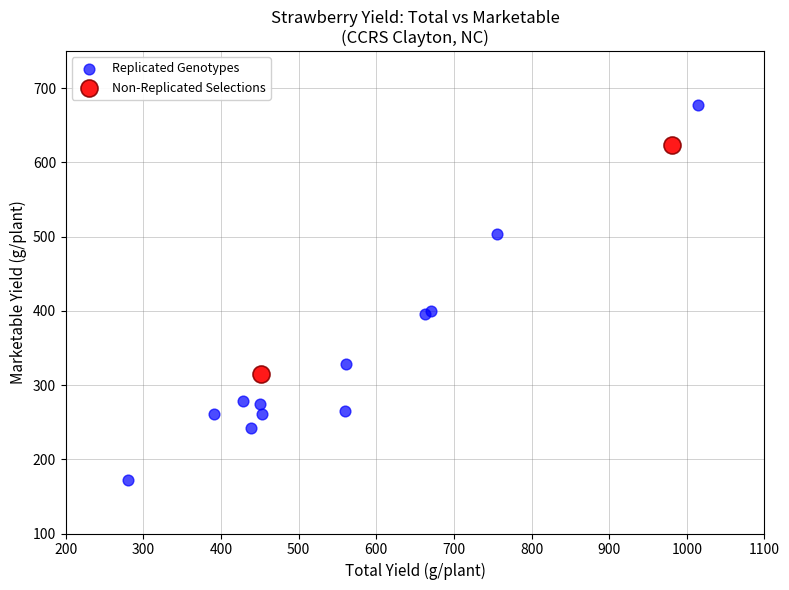

Which series contains the highest Y value?

Replicated Genotypes